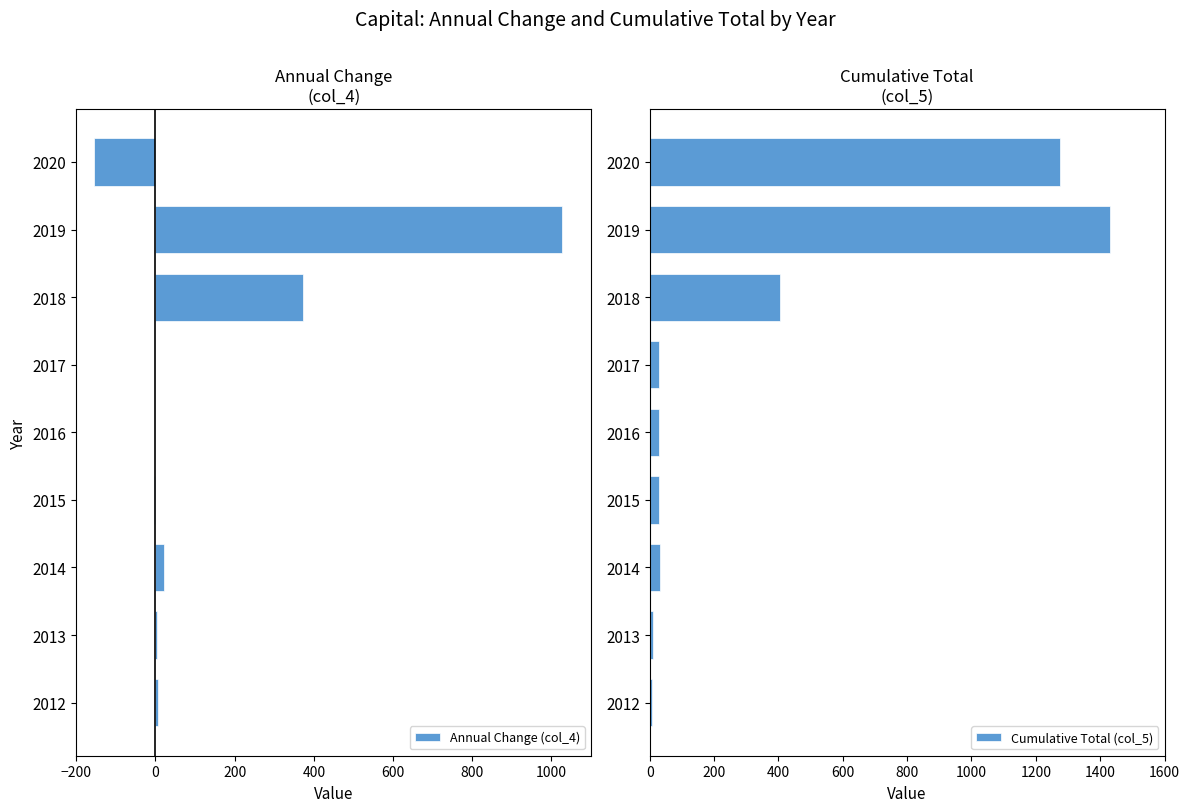

What is the sum of all Cumulative Total (col_5) values?

3247.8